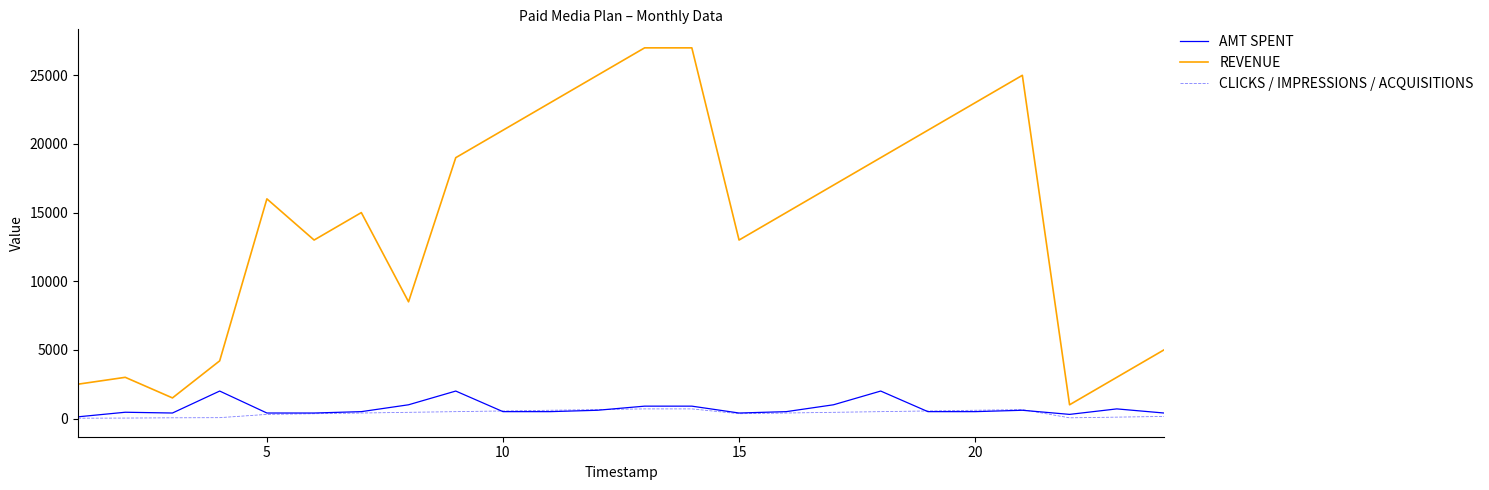

True or false: AMT SPENT and REVENUE intersect in this chart.

False